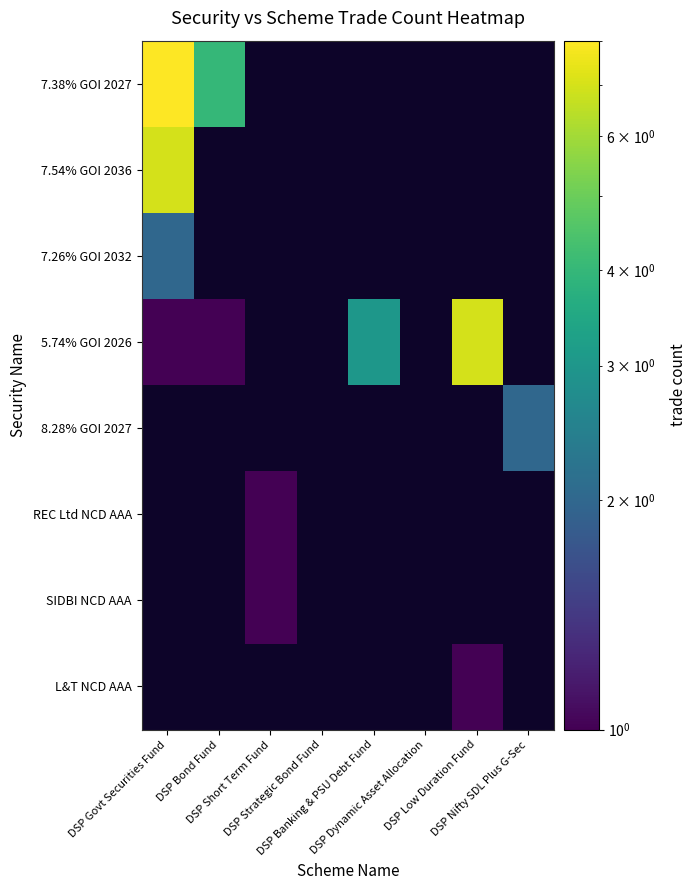

Between DSP Nifty SDL Plus G-Sec and DSP Low Duration Fund, which is larger?

DSP Low Duration Fund